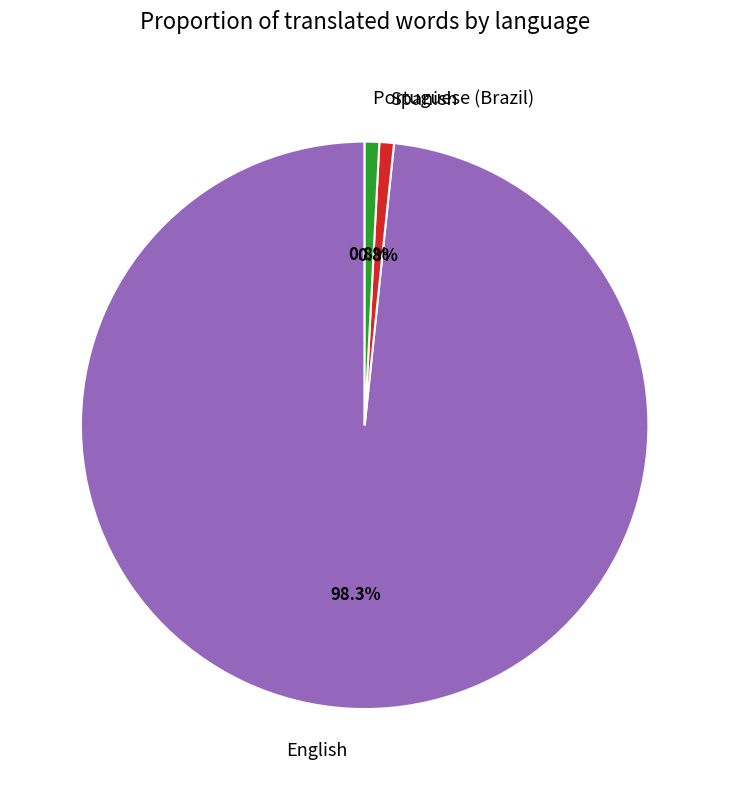

What is the total percentage of English and Spanish?

99.2%